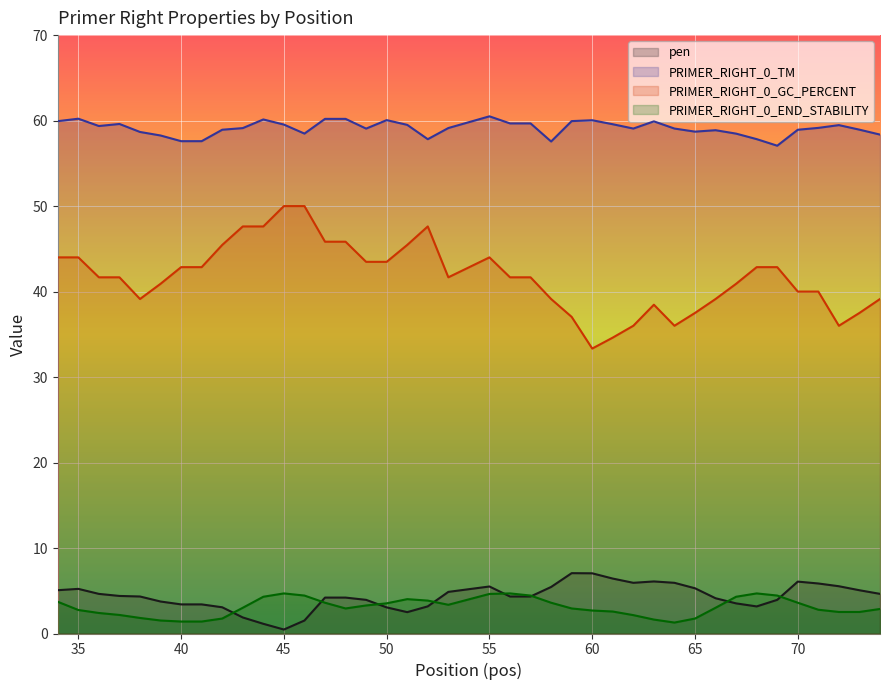

The value of PRIMER_RIGHT_0_END_STABILITY at 50 is 3.5. True or false?

True